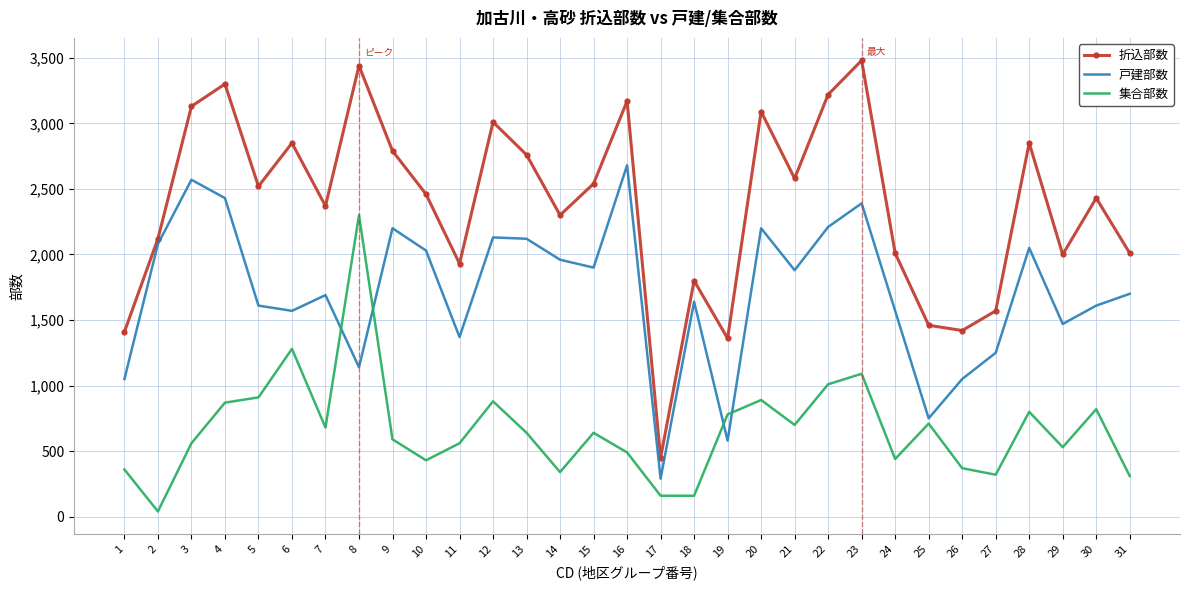

True or false: 集合部数 and 折込部数 intersect in this chart.

False